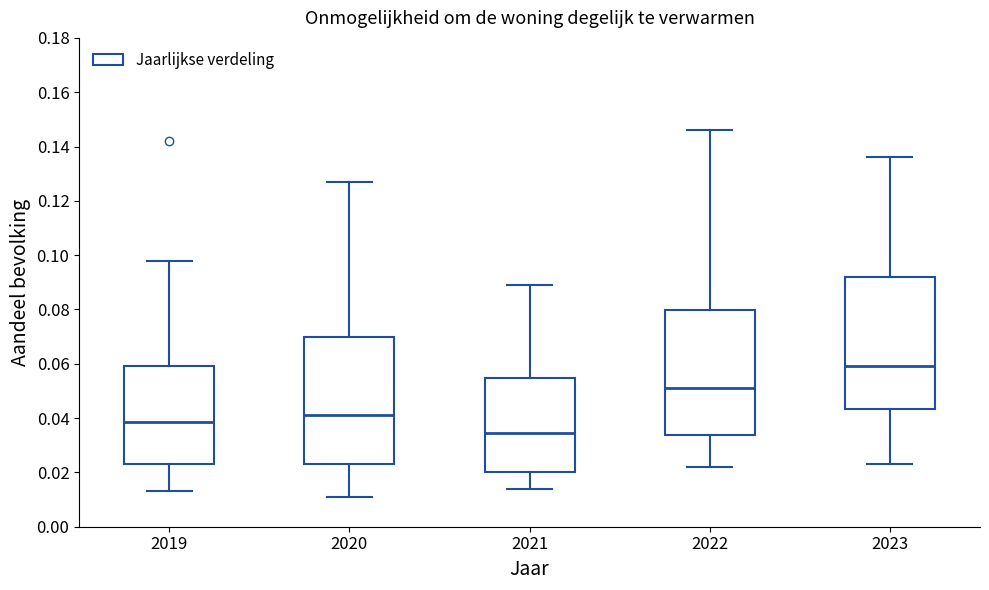

Reading left to right, transcribe this box plot: for each box, give where its median line is, the range the box spans, and where its two whiskers end, as read against the y-axis. The values are not printed on the chart, so give them approximately, as read against the axis.

2019: median 0.038, box 0.024 to 0.060, whiskers 0.014 to 0.098
2020: median 0.042, box 0.024 to 0.070, whiskers 0.012 to 0.128
2021: median 0.034, box 0.020 to 0.054, whiskers 0.014 to 0.090
2022: median 0.052, box 0.034 to 0.080, whiskers 0.022 to 0.146
2023: median 0.060, box 0.044 to 0.092, whiskers 0.024 to 0.136